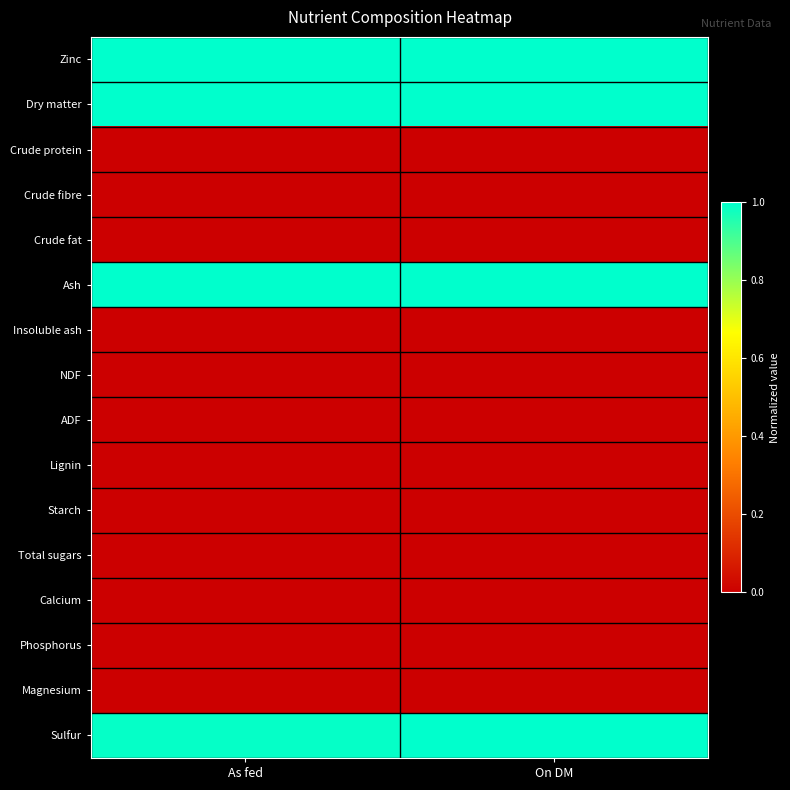

What is the difference between the highest and lowest values at As fed?

1.0